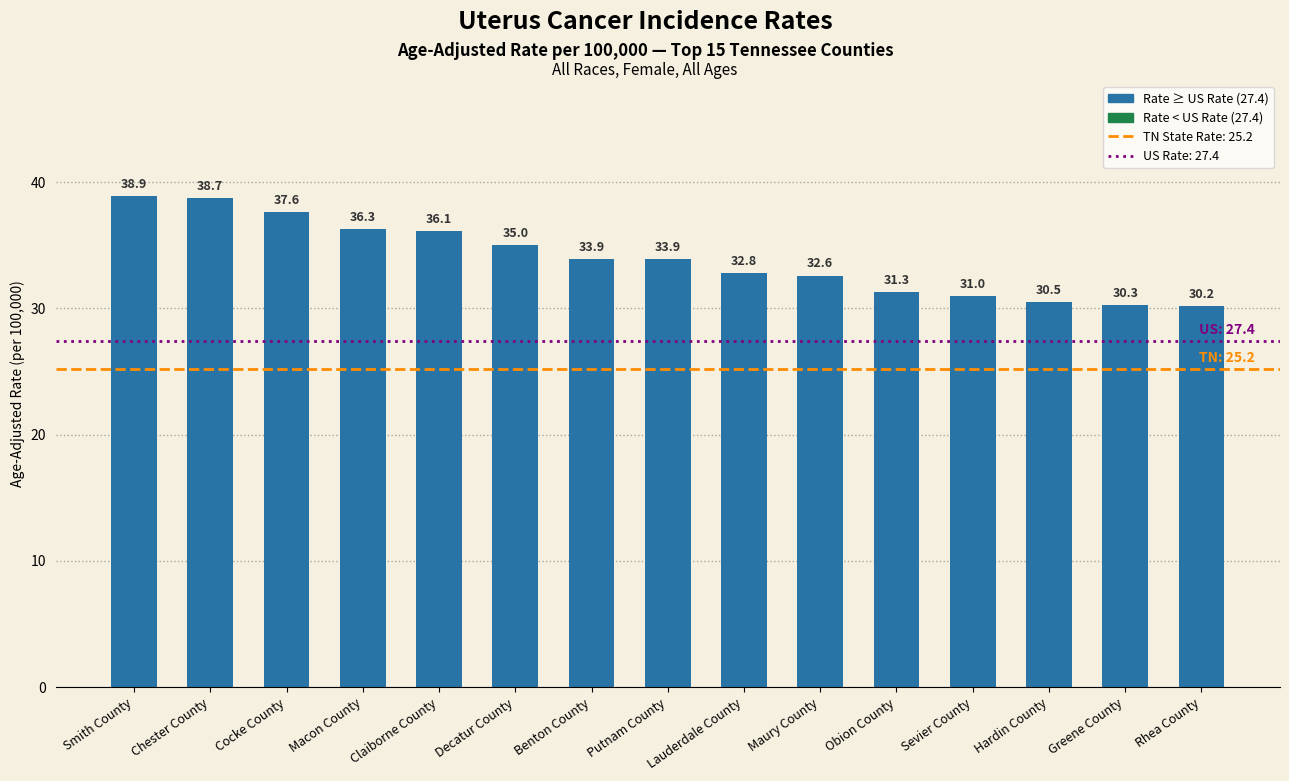

Are the bars horizontal?

No